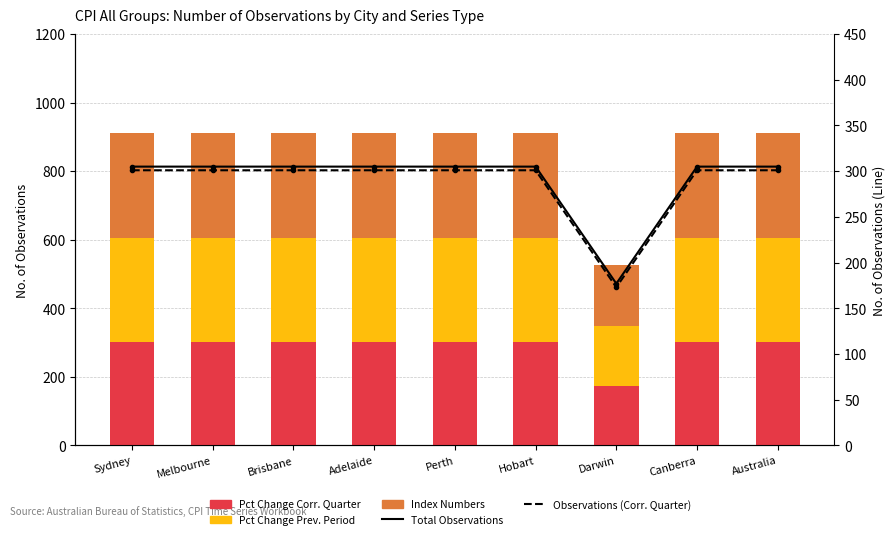

What is the value of the Total Observations bar at the 2nd from the left?

305